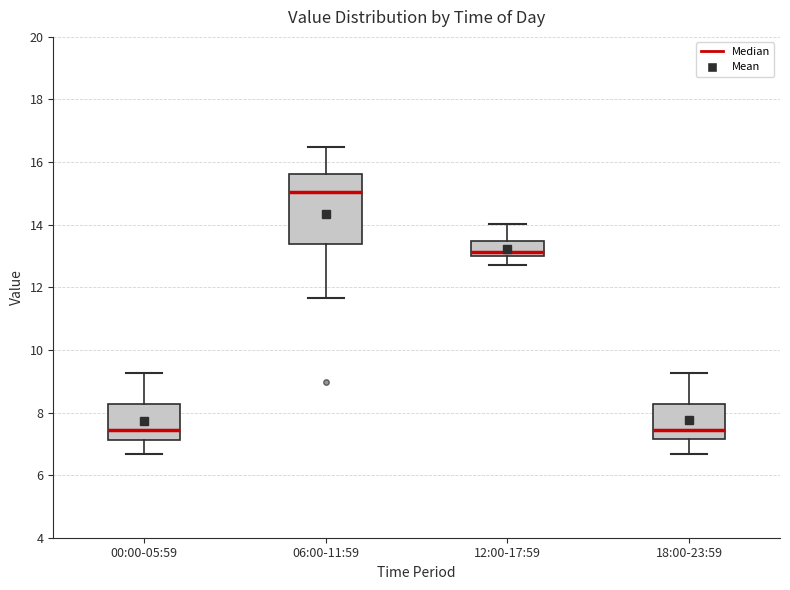

Reading left to right, transcribe this box plot: for each box, give where its median line is, the range the box spans, and where its two whiskers end, as read against the y-axis. The values are not printed on the chart, so give them approximately, as read against the axis.

00:00-05:59: median 7.4, box 7.2 to 8.2, whiskers 6.6 to 9.2
06:00-11:59: median 15.0, box 13.4 to 15.6, whiskers 11.6 to 16.4
12:00-17:59: median 13.2, box 13.0 to 13.4, whiskers 12.8 to 14.0
18:00-23:59: median 7.4, box 7.2 to 8.2, whiskers 6.6 to 9.2